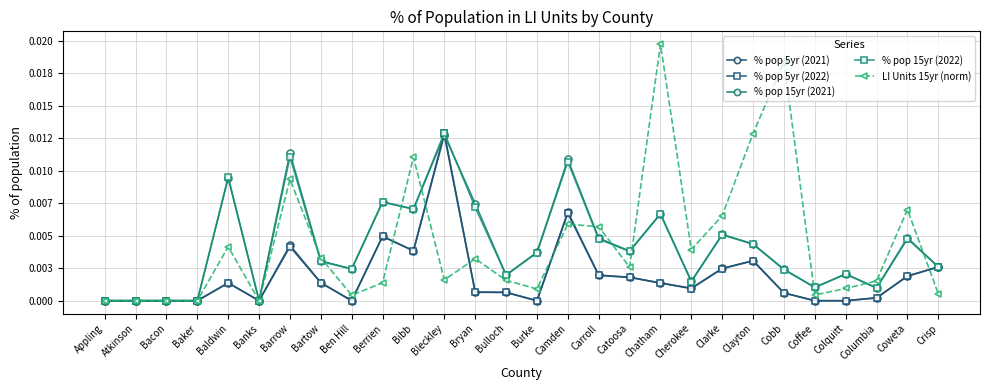

Which category has the lowest value across all series?

Appling